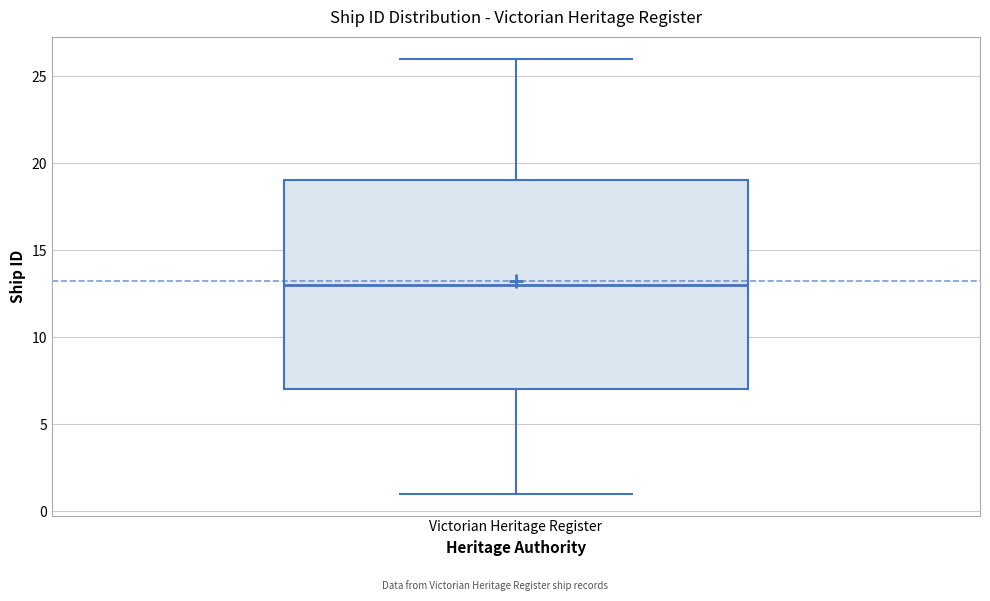

Where does the upper whisker of the box for Victorian Heritage Register end on the y-axis? The values are not printed on the chart, so give them approximately, as read against the axis.

26